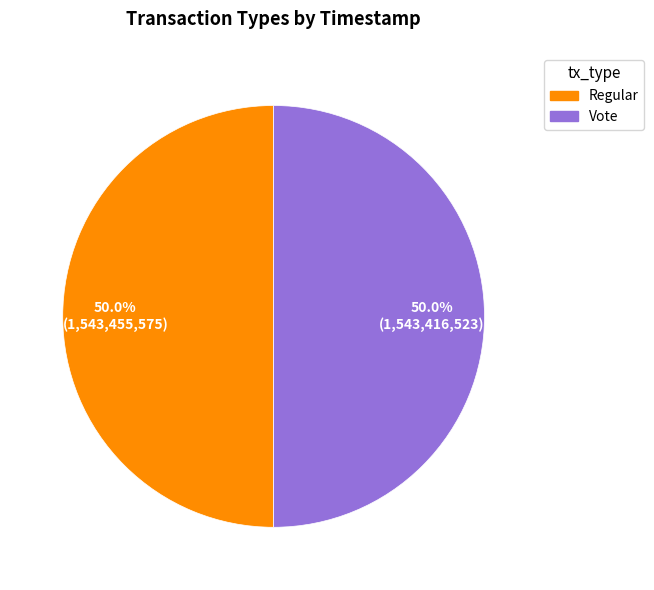

What is the ratio of the value at Vote to the value at Regular?

1.0